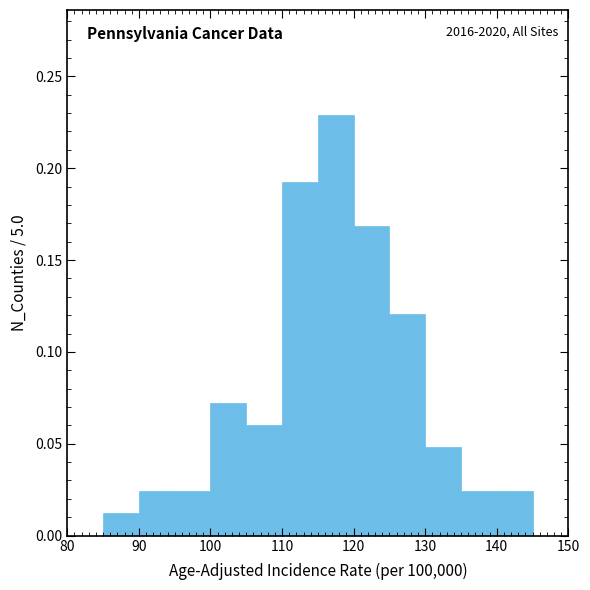

Which range on the x-axis has the tallest bar?

115 to 120